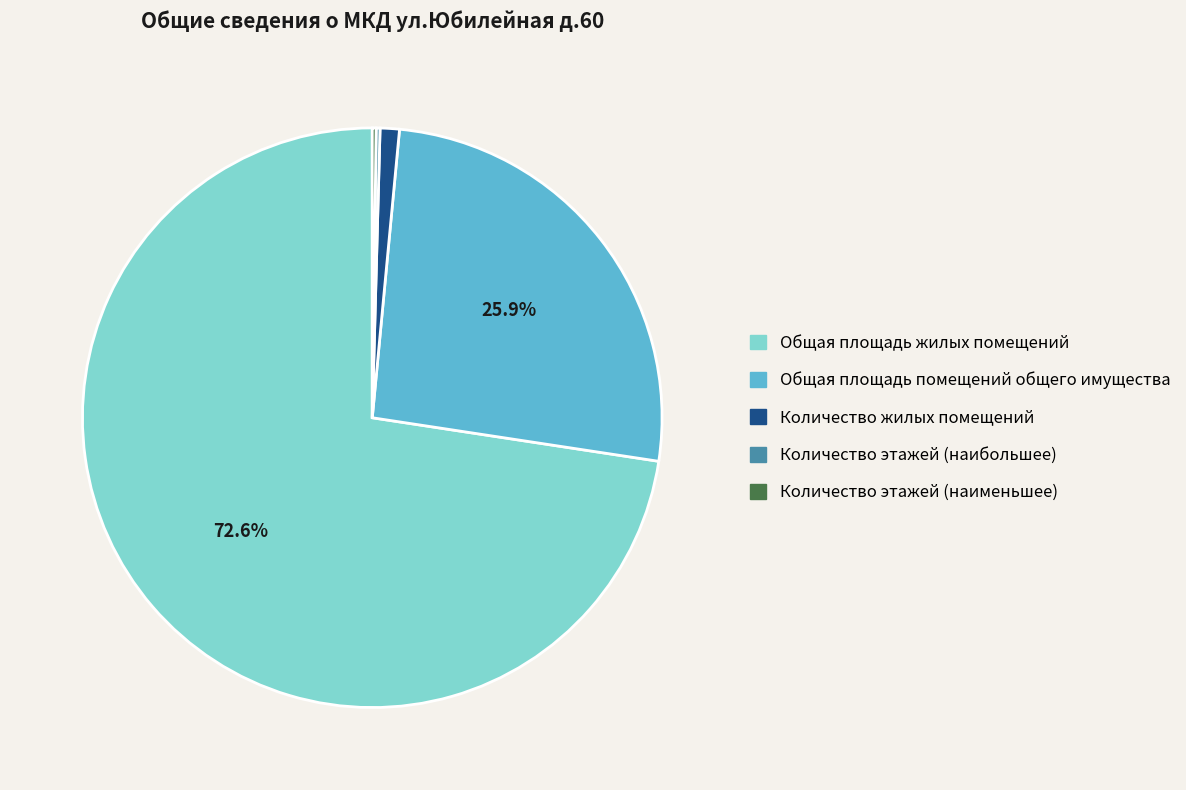

What is the largest slice in the pie chart?

Общая площадь жилых помещений